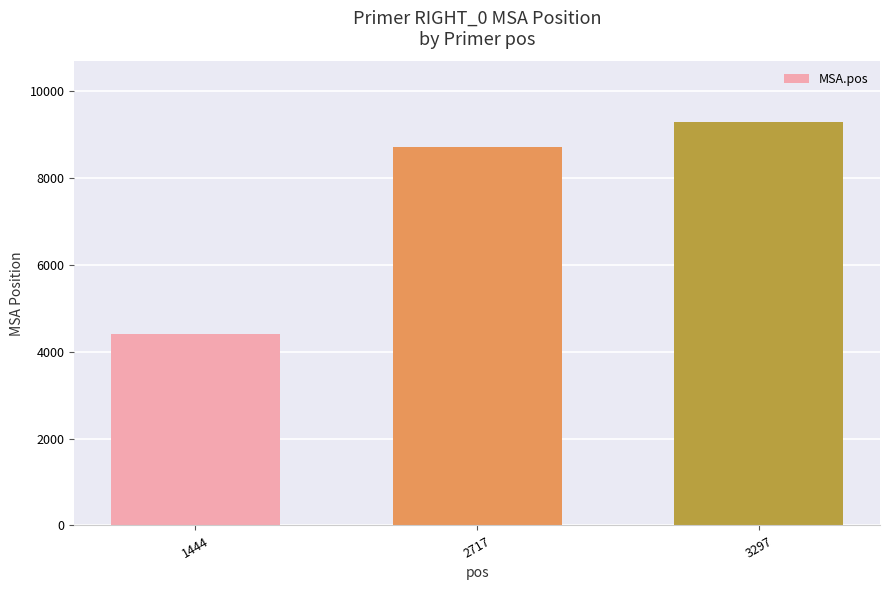

The chart shows a value of 9285 at 3297. True or false?

True